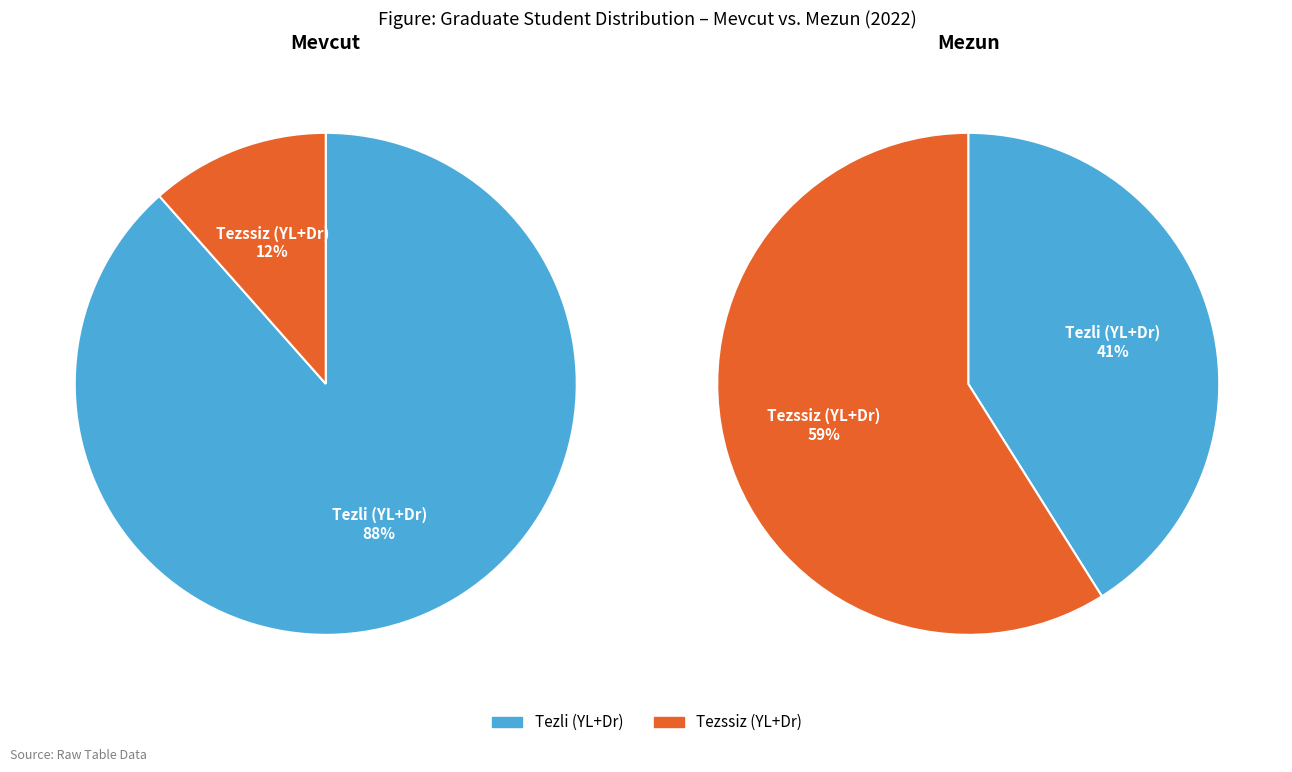

Which slice is the smallest?

Tezssiz (YL+Dr)